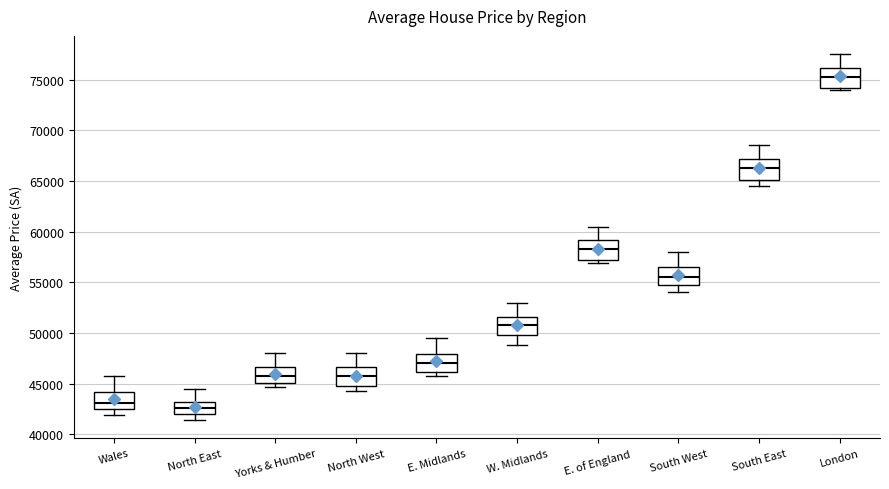

Which box's median line is the lowest?

North East